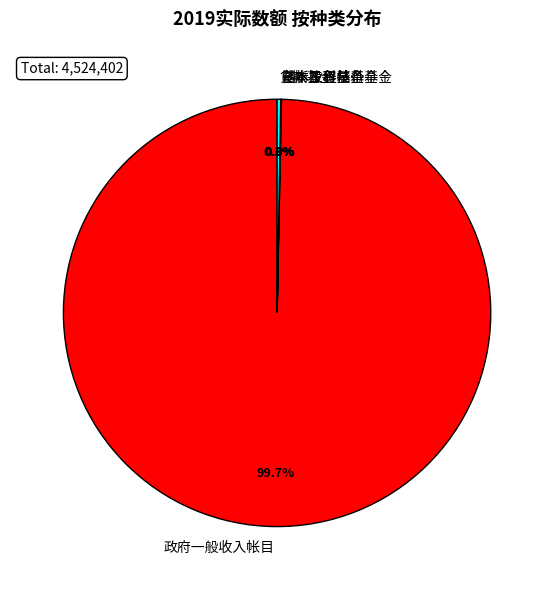

What is the majority slice?

政府一般收入帐目